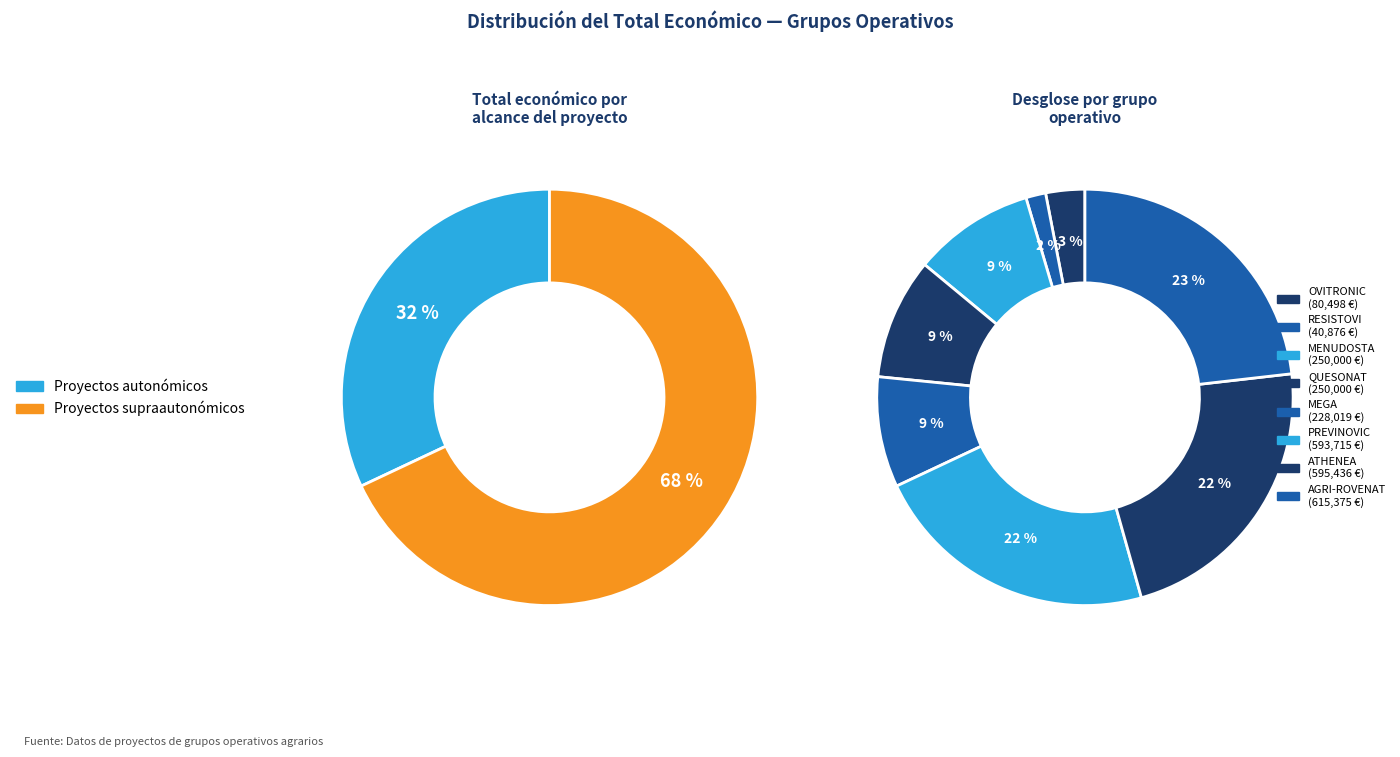

Between PREVINOVIC and AGRI-ROVENAT, which is larger?

AGRI-ROVENAT